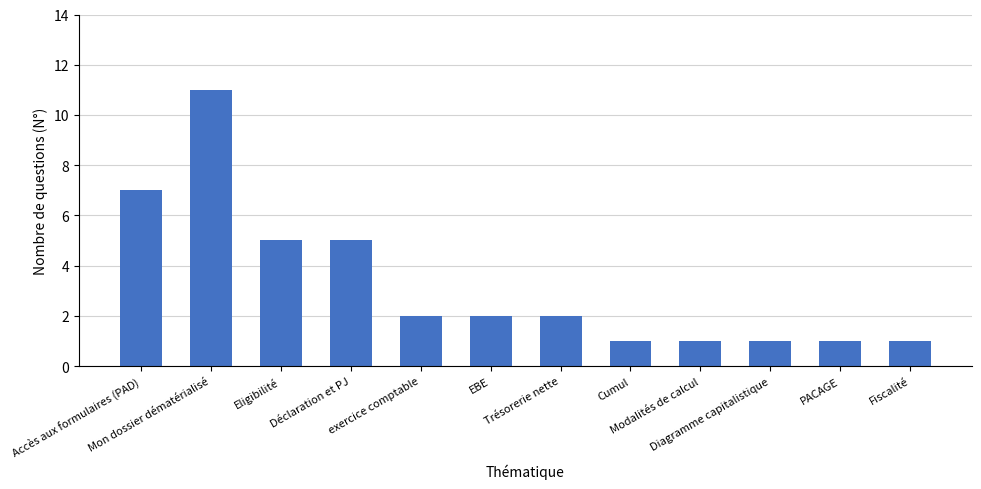

How many values are between 1 and 5?

10